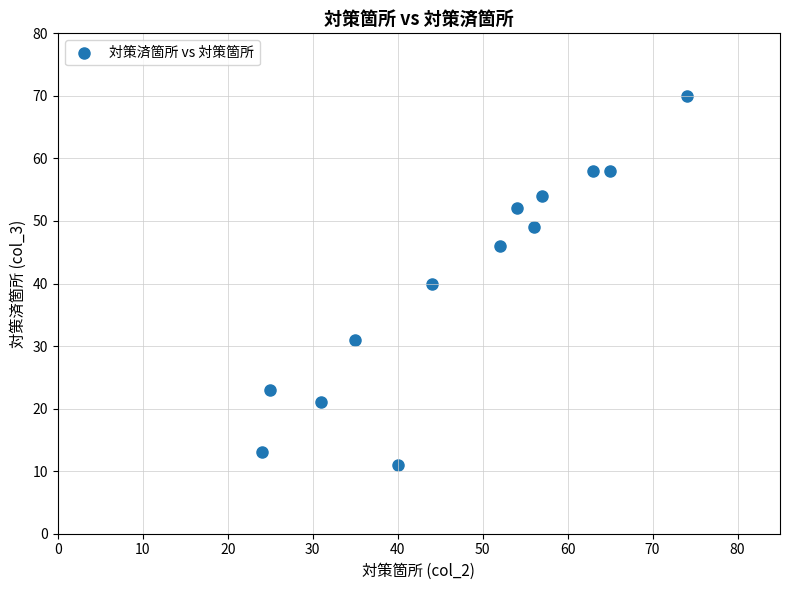

What is the range of X values (max minus min)?

50